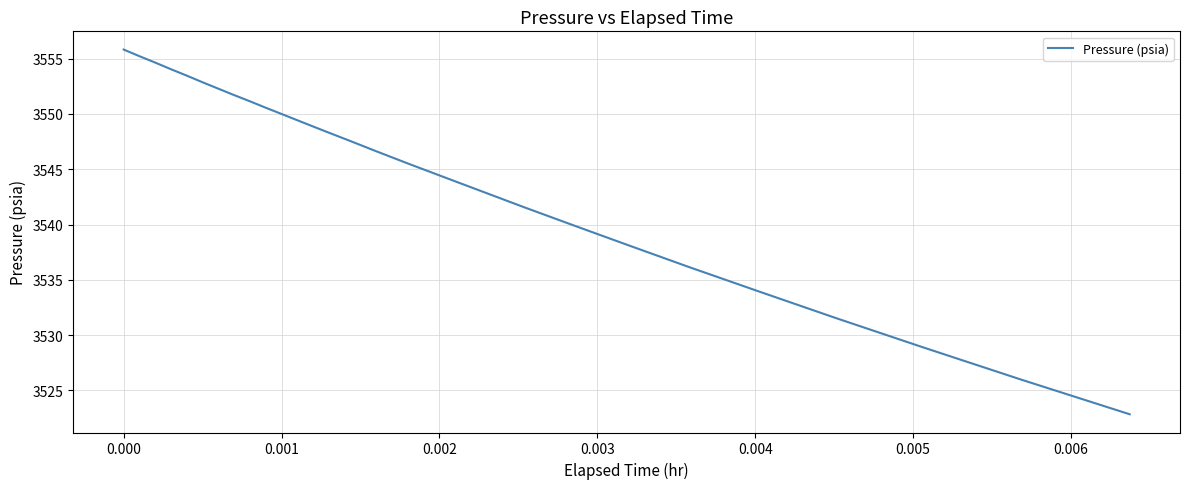

What is the difference between the maximum and minimum values?

33.0